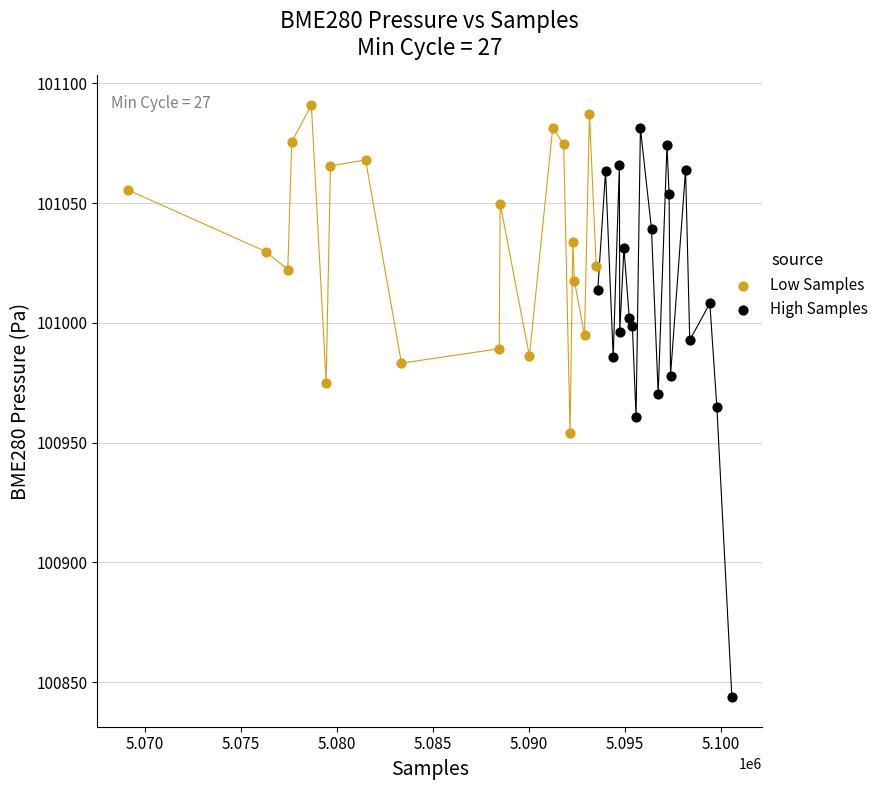

Which series contains the lowest Y value?

High Samples